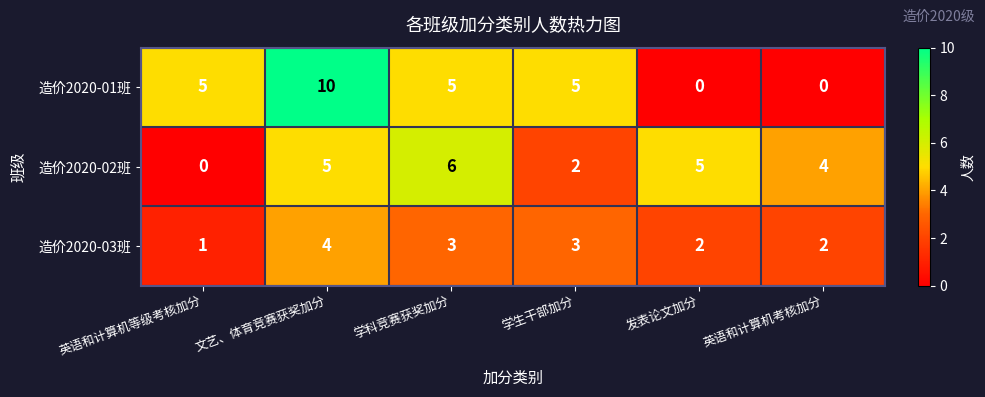

What is the difference between the maximum and minimum values in the 造价2020-02班 series?

6